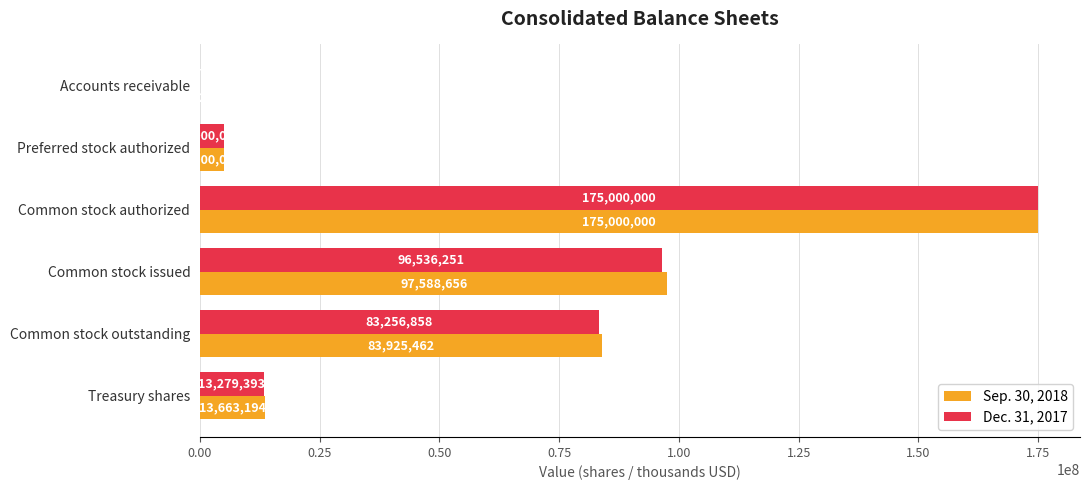

What is the highest value of the Sep. 30, 2018 series?

175000000